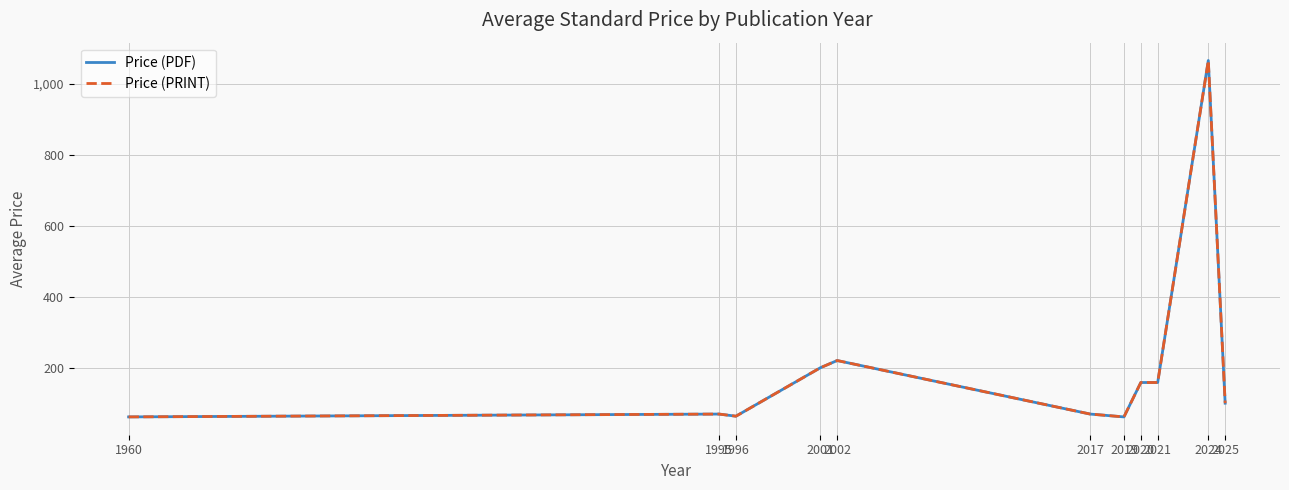

Is this an area chart (filled region under the line)?

No